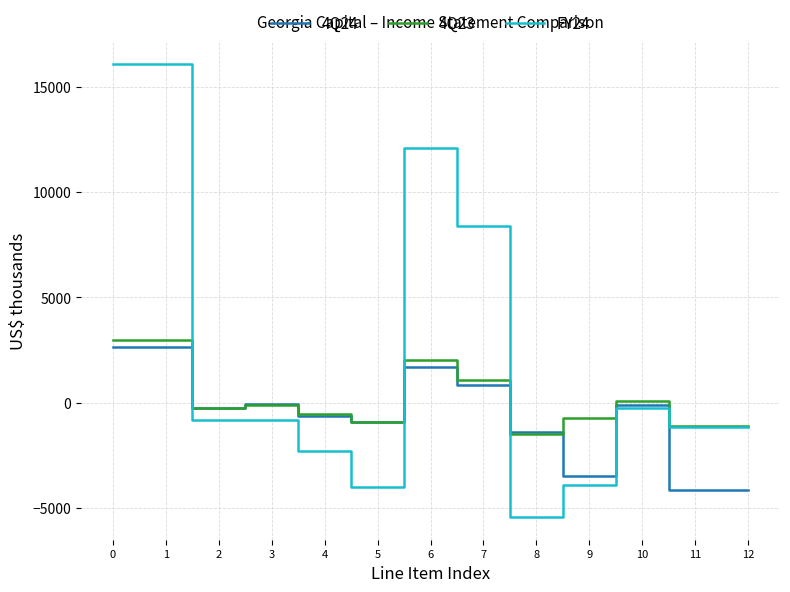

Which series has the widest spread of values?

FY24